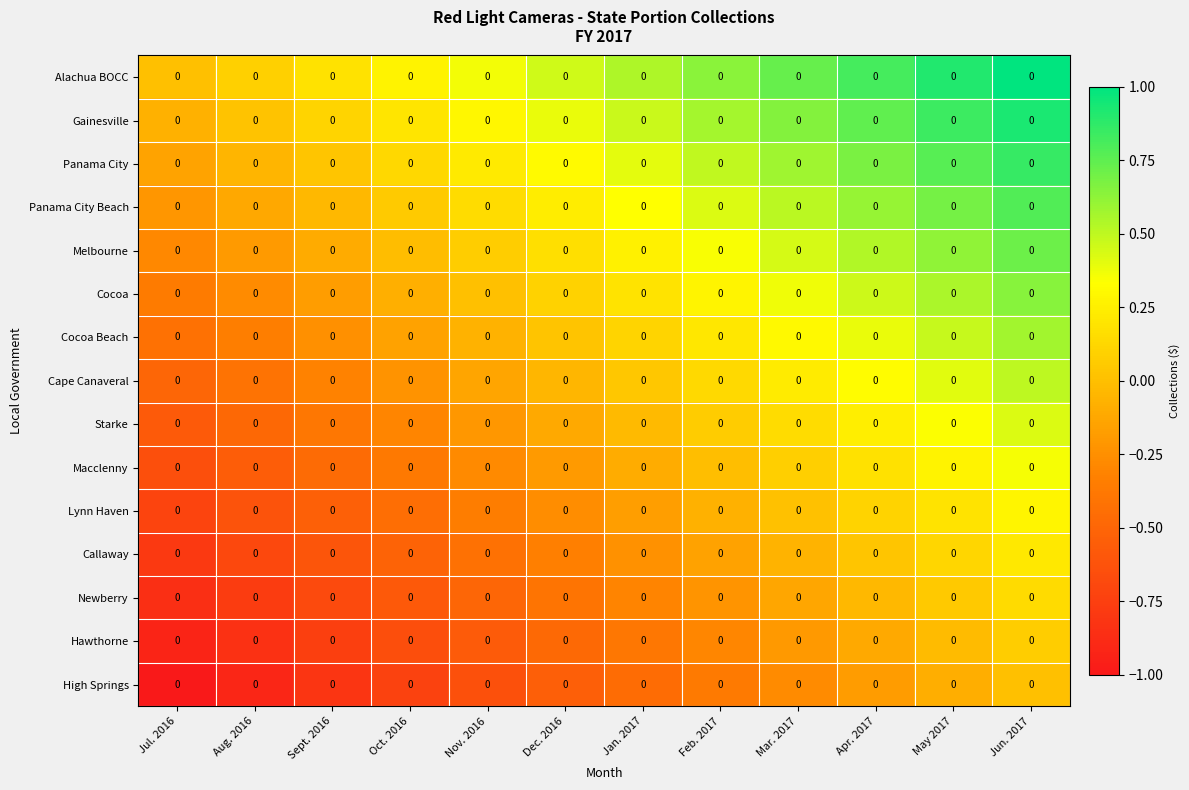

How many values in the Lynn Haven series are below 0?

8